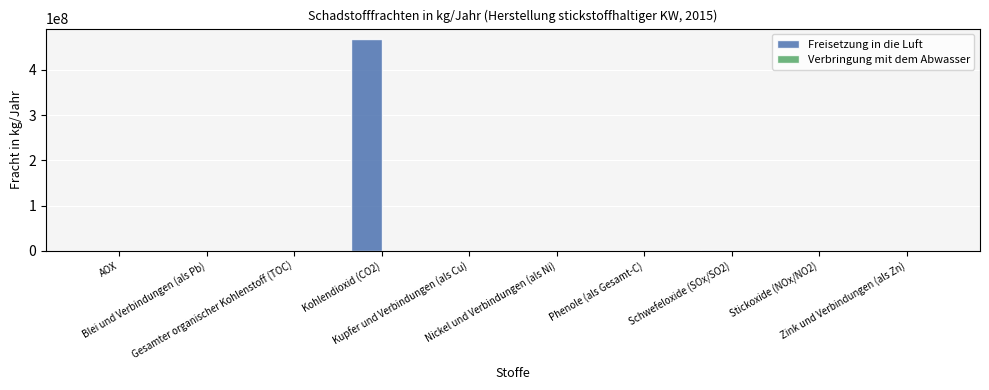

What is the maximum value shown in the chart?

468000000